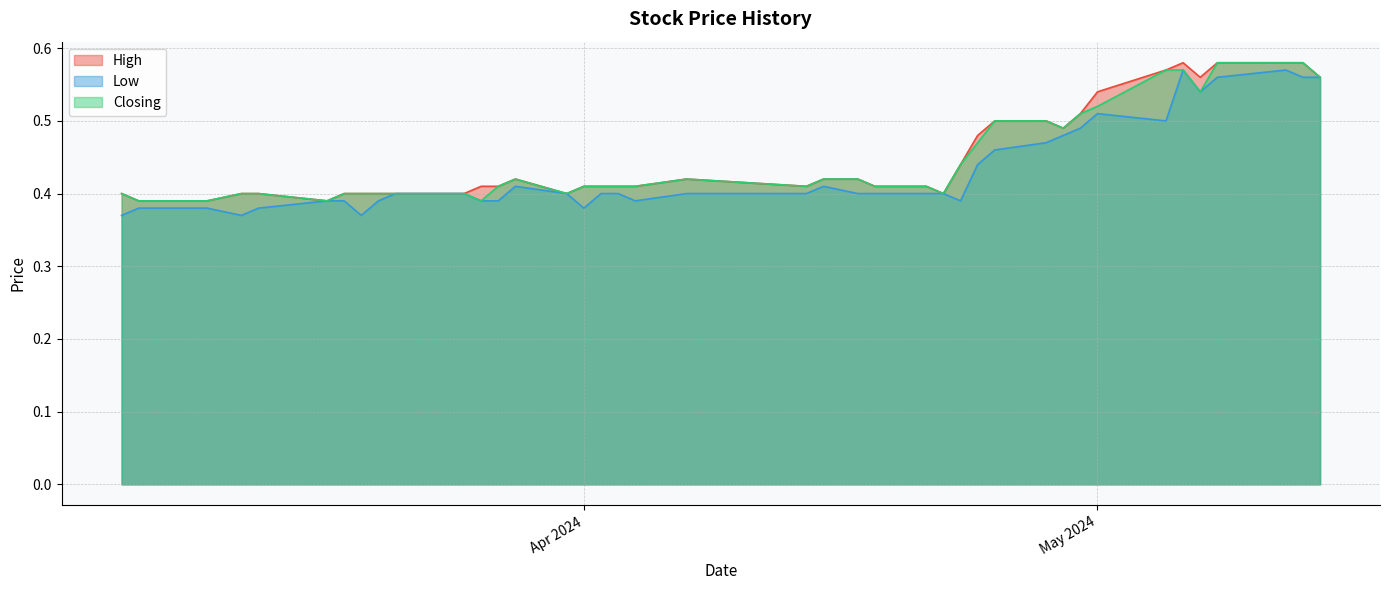

What is the label of the 27th point from the right?

23/04/2024